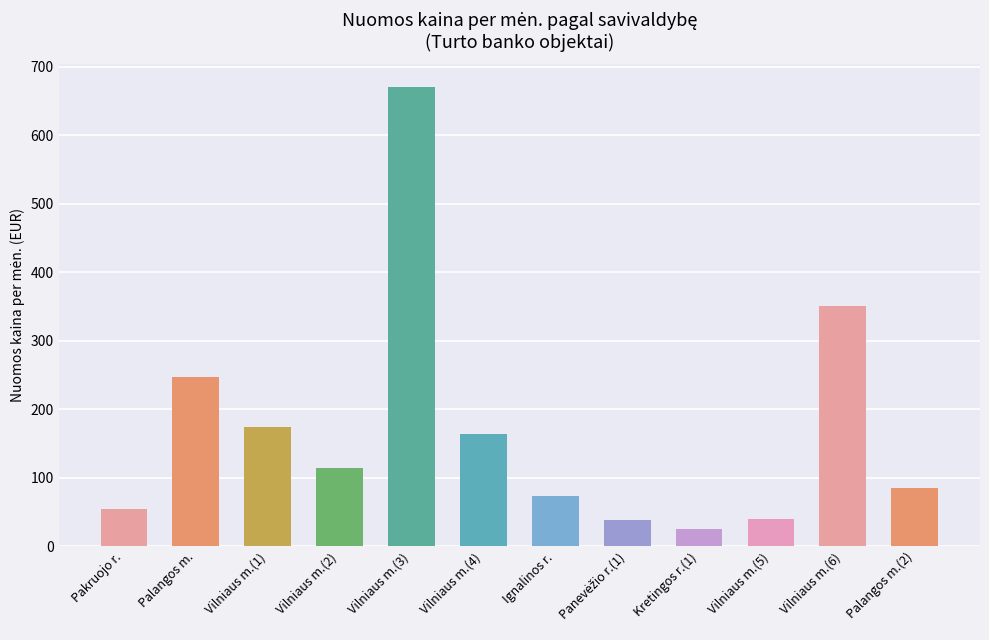

What is the change in value from Palangos m. to Ignalinos r.?

-174.5